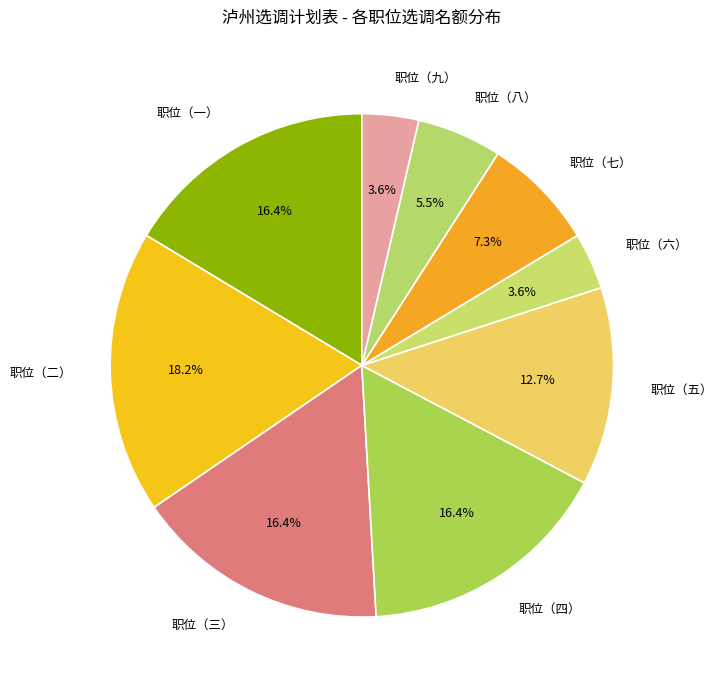

How many segments does this pie chart have?

9